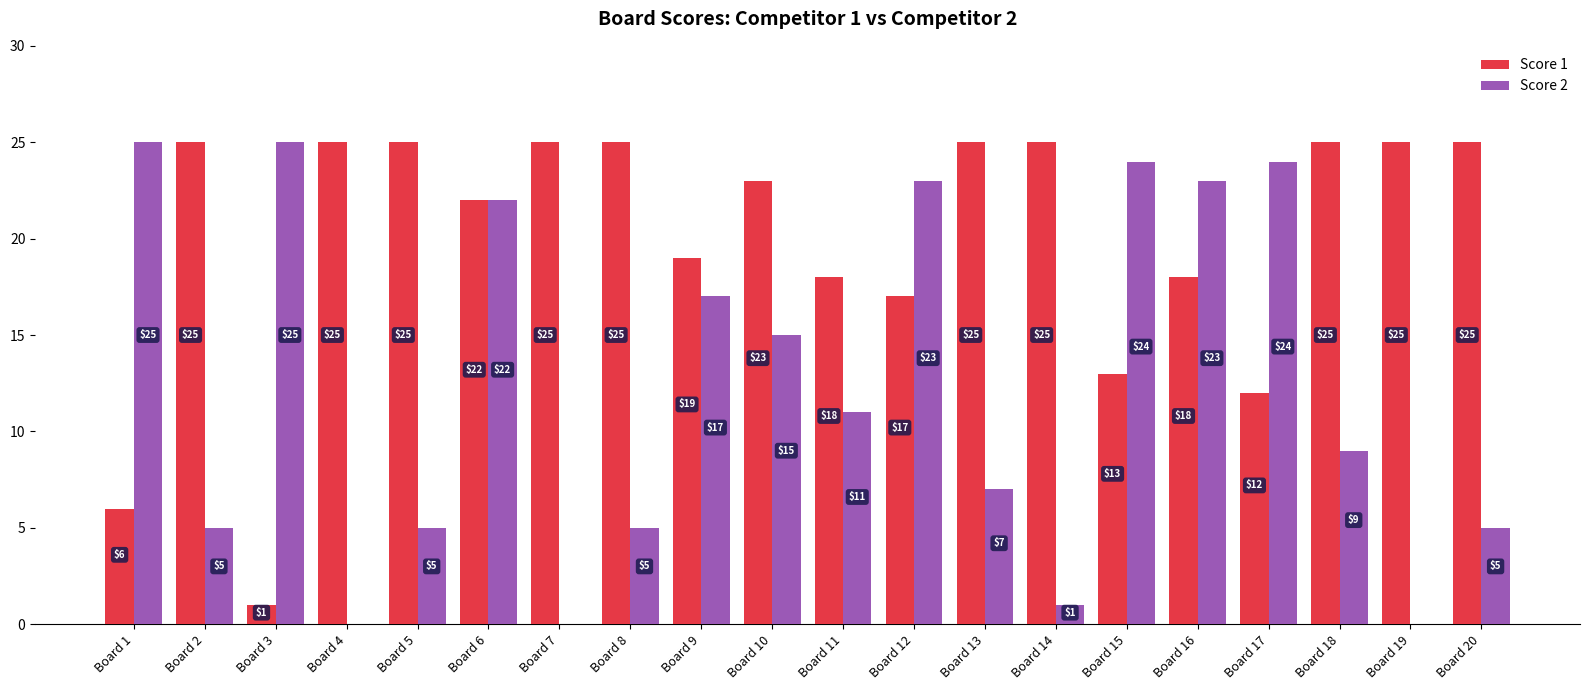

Between Board 16 and Board 20, which series saw the biggest shift?

Score 2